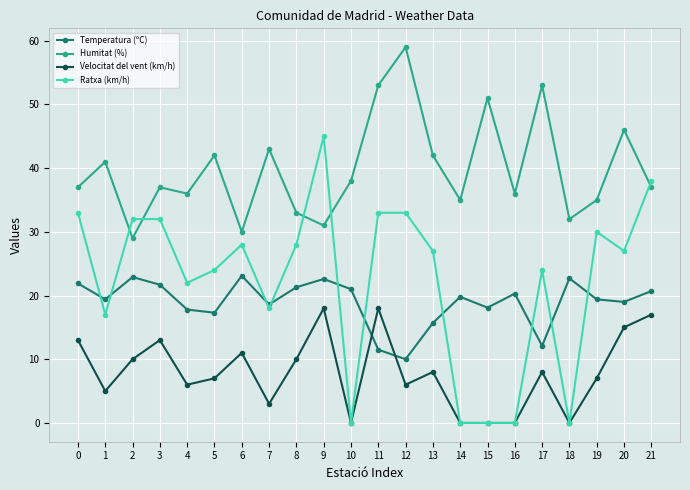

The Ratxa (km/h) series shows 23.1 at 11. True or false?

False